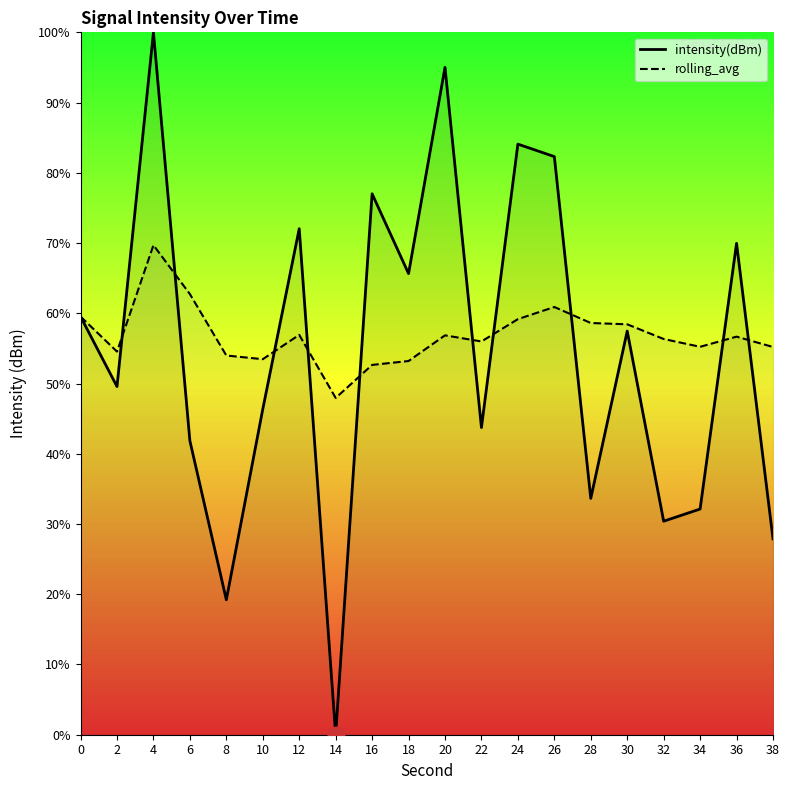

Reading left to right, what are all the values shown in this chart?

intensity(dBm): 0=59.5	2=49.6	4=100.0	6=41.8	8=19.2	10=46.4	12=72.0	14=0.0	16=77.0	18=65.7	20=95.0	22=43.7	24=84.1	26=82.3	28=33.6	30=57.5	32=30.4	34=32.1	36=70.0	38=27.9
rolling_avg: 0=59.5	2=54.5	4=69.7	6=62.7	8=54.0	10=53.5	12=56.9	14=47.9	16=52.6	18=53.2	20=56.9	22=56.0	24=59.2	26=60.9	28=58.6	30=58.4	32=56.3	34=55.2	36=56.7	38=55.2